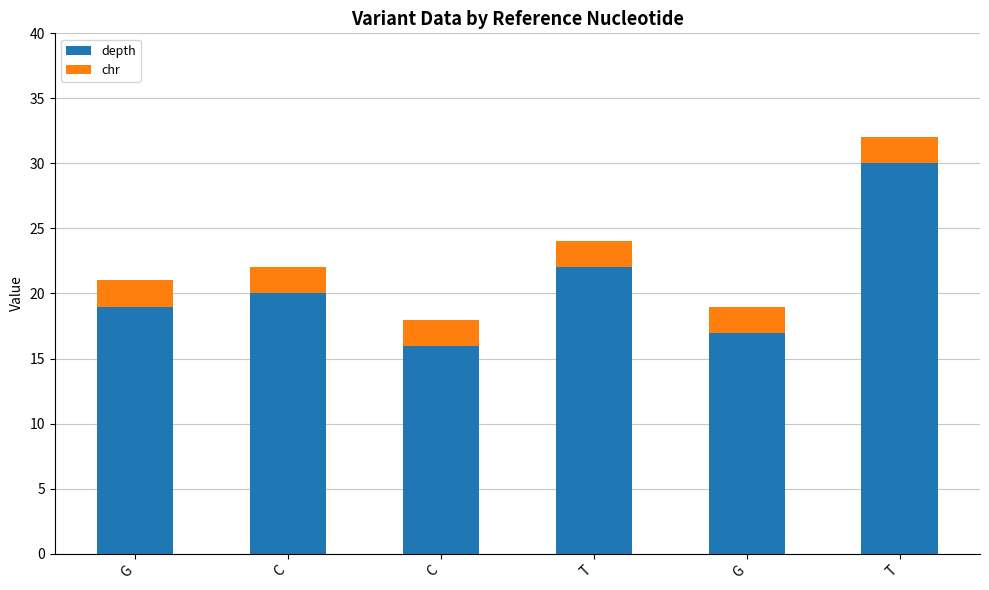

Which series changed the most between T and T?

depth